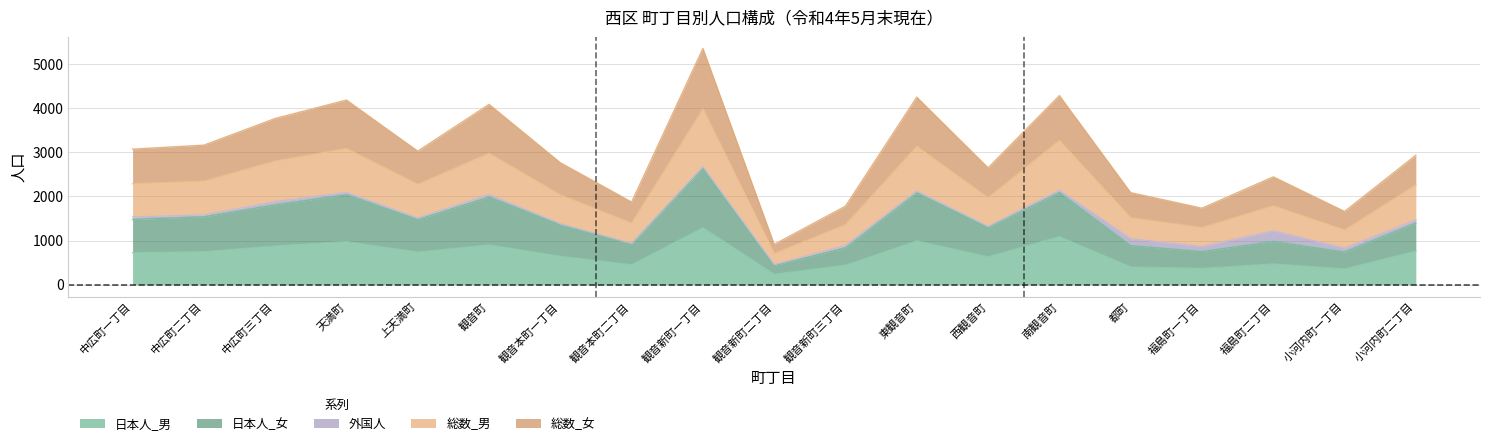

What is the difference between the maximum and minimum values in the 総数_男 series?

3280